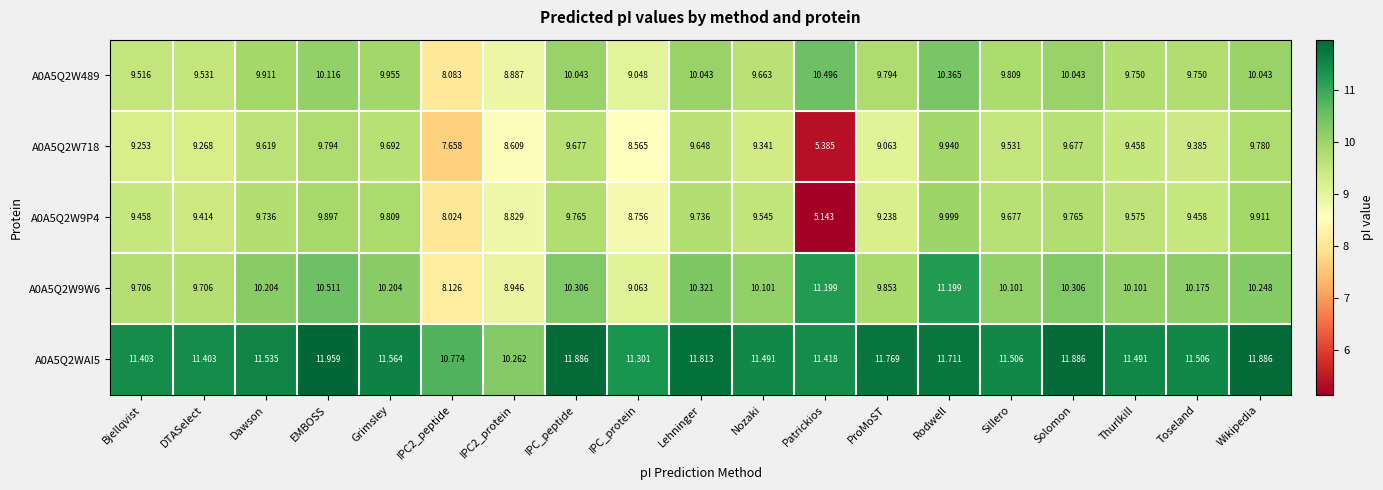

Which series has the largest range (max minus min)?

A0A5Q2W9P4